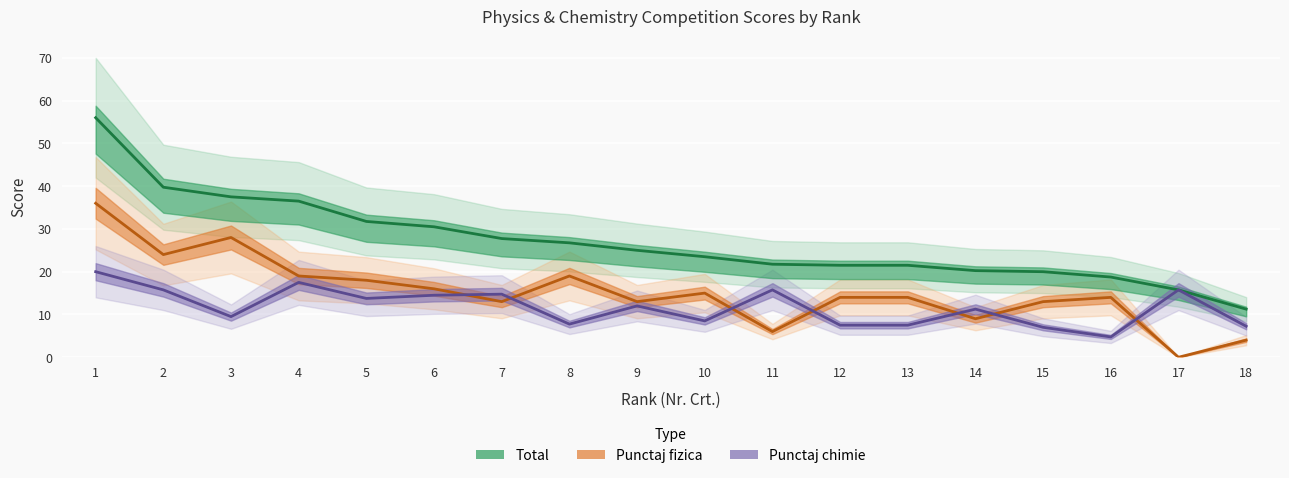

Reading left to right, what are all the values shown in this chart?

Punctaj fizica: 36.0	24.0	28.0	19.0	18.0	16.0	13.0	19.0	13.0	15.0	6.0	14.0	14.0	9.0	13.0	14.0	0.0	4.0
Punctaj chimie: 20.0	15.8	9.5	17.5	13.8	14.5	14.8	7.8	12.0	8.5	15.8	7.5	7.5	11.2	7.0	4.8	15.8	7.2
Total: 56.0	39.8	37.5	36.5	31.8	30.5	27.8	26.8	25.0	23.5	21.8	21.5	21.5	20.2	20.0	18.8	15.8	11.2